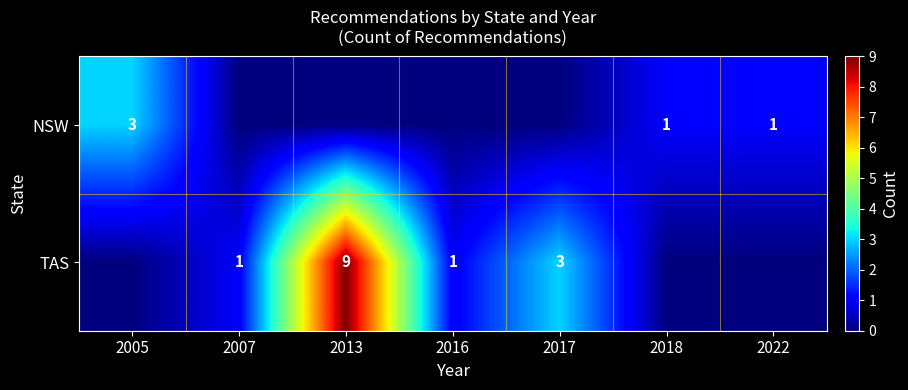

True or false: NSW has a value of 2 at 2018.

False